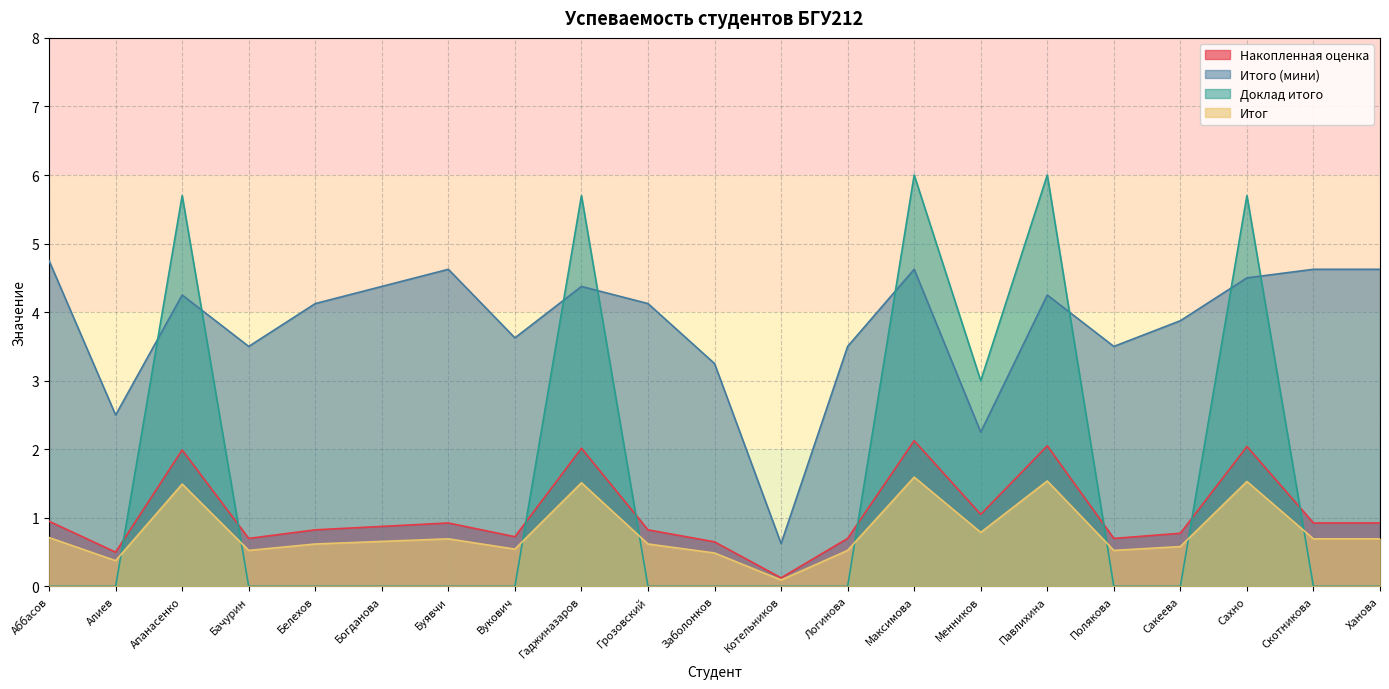

True or false: Итог and Итого (мини) cross at least once.

False